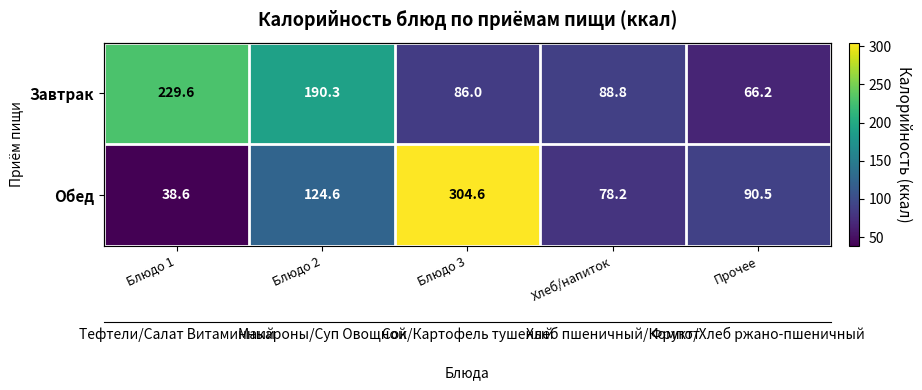

At which label does Завтрак reach its peak?

Блюдо 1